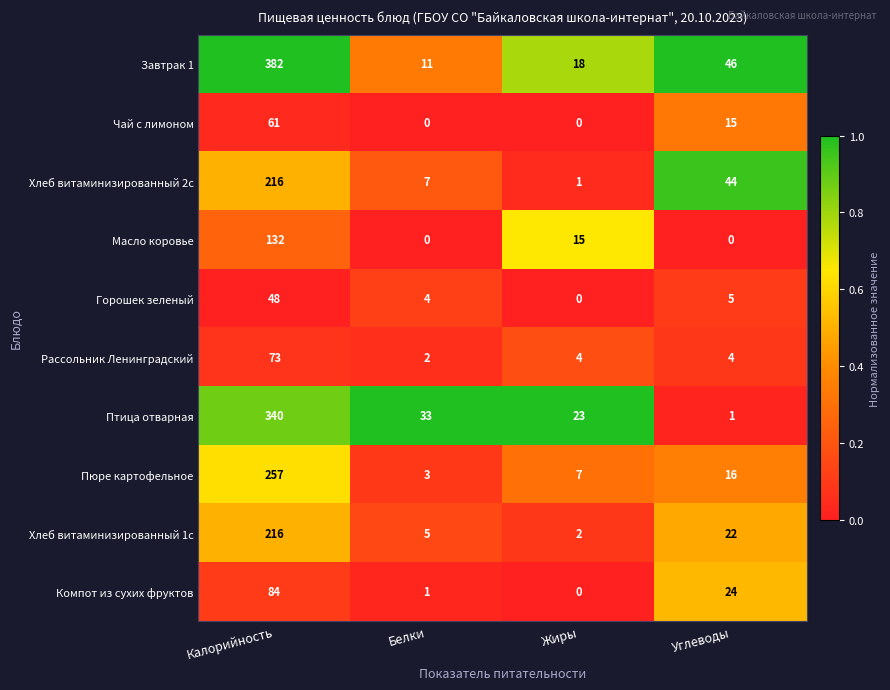

Count the number of data series in this chart.

10